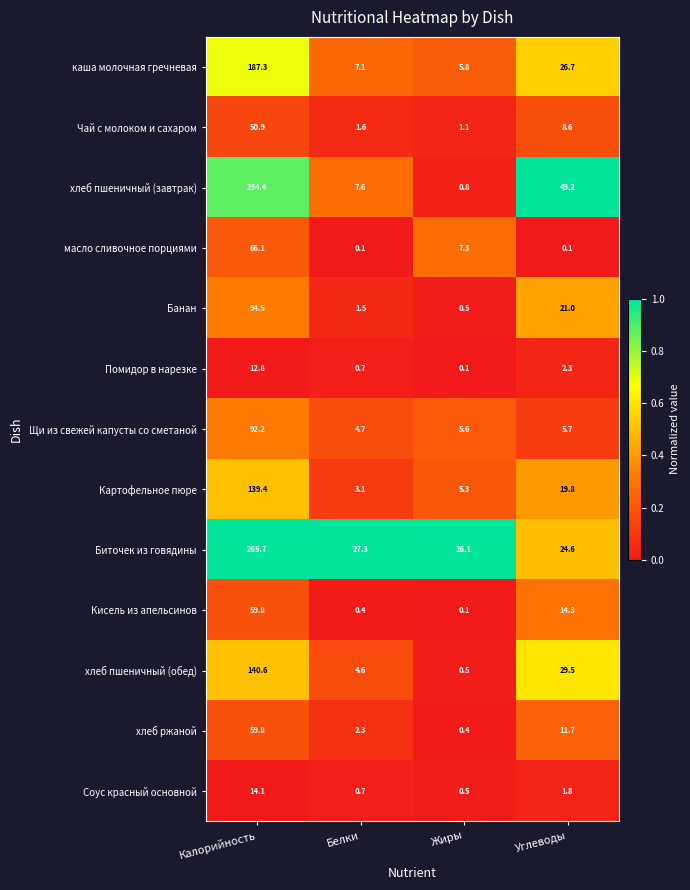

What is the sum of all масло сливочное порциями values?

73.6